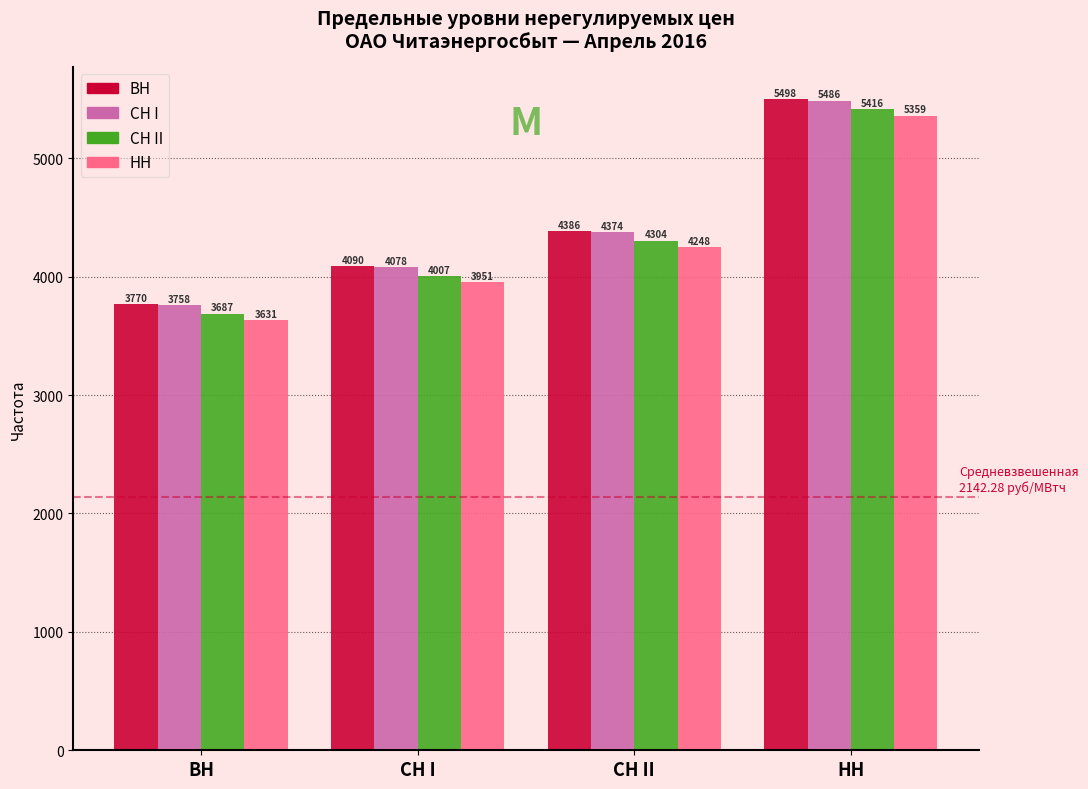

Which category has the lowest value in the СН II series?

ВН